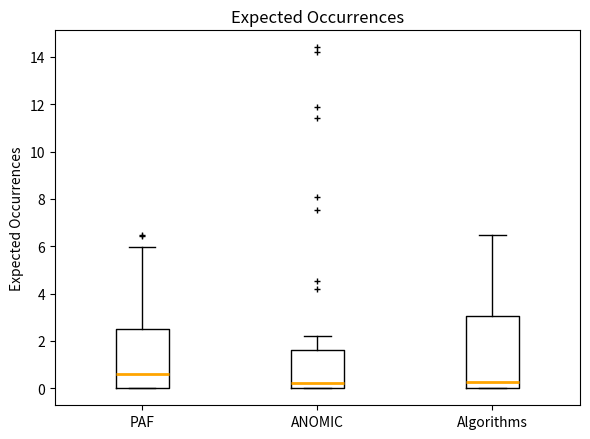

Where is the upper edge of the box for ANOMIC on the y-axis? The values are not printed on the chart, so give them approximately, as read against the axis.

1.6